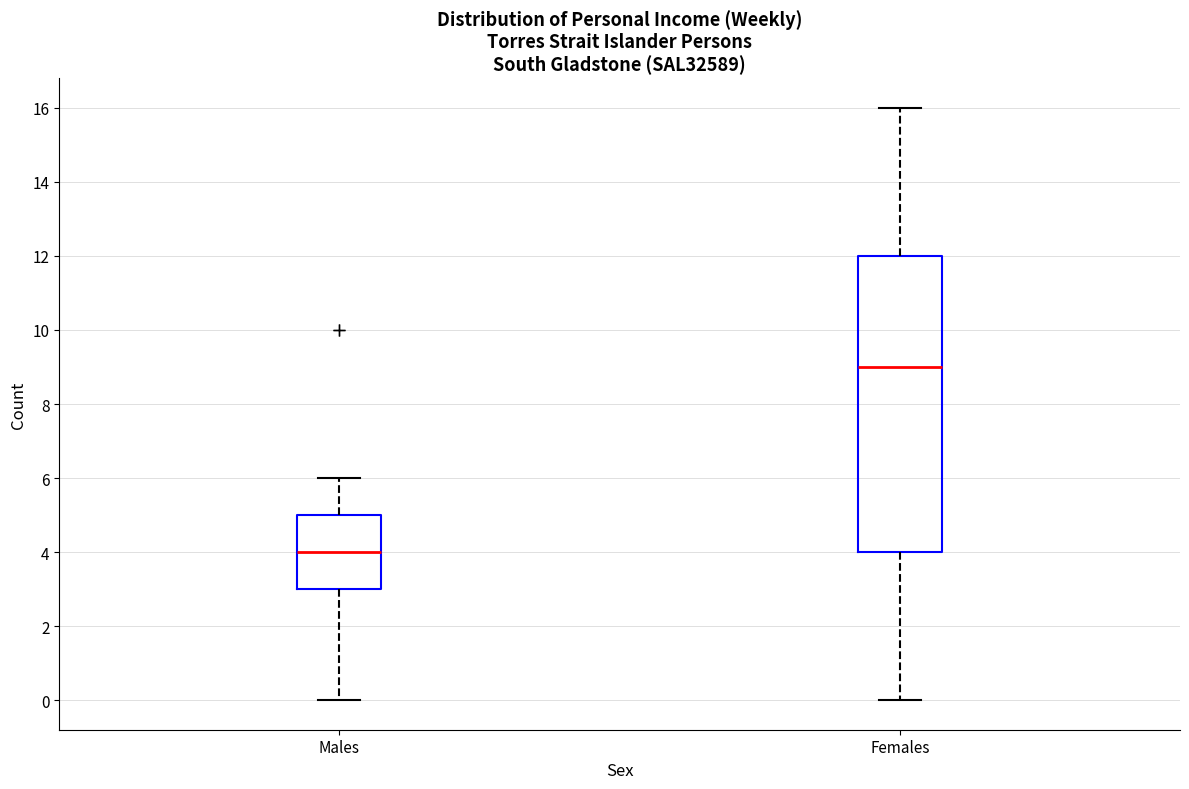

Where is the lower edge of the box for Females on the y-axis? The values are not printed on the chart, so give them approximately, as read against the axis.

4